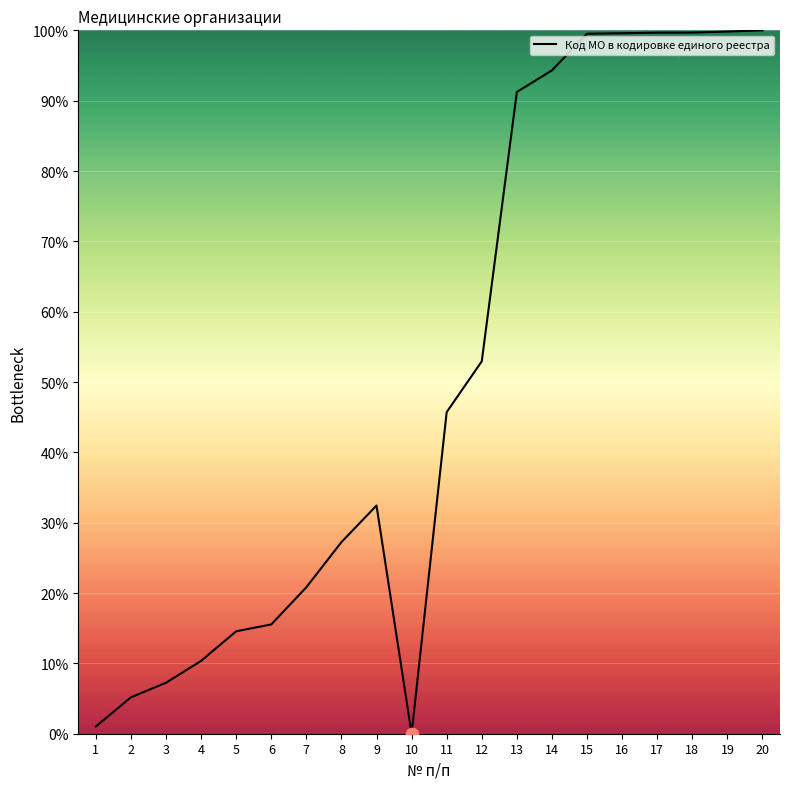

Which has a higher value, 19 or 4?

19